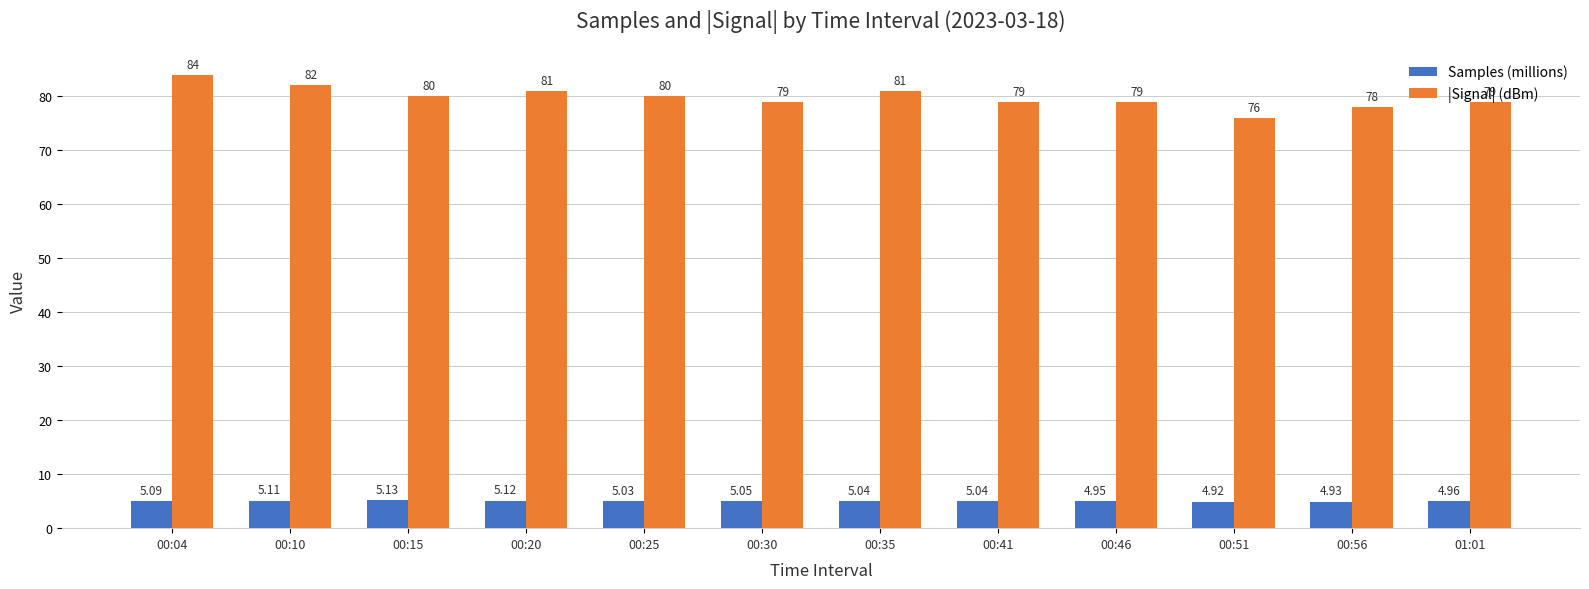

Which series has the widest spread of values?

|Signal| (dBm)